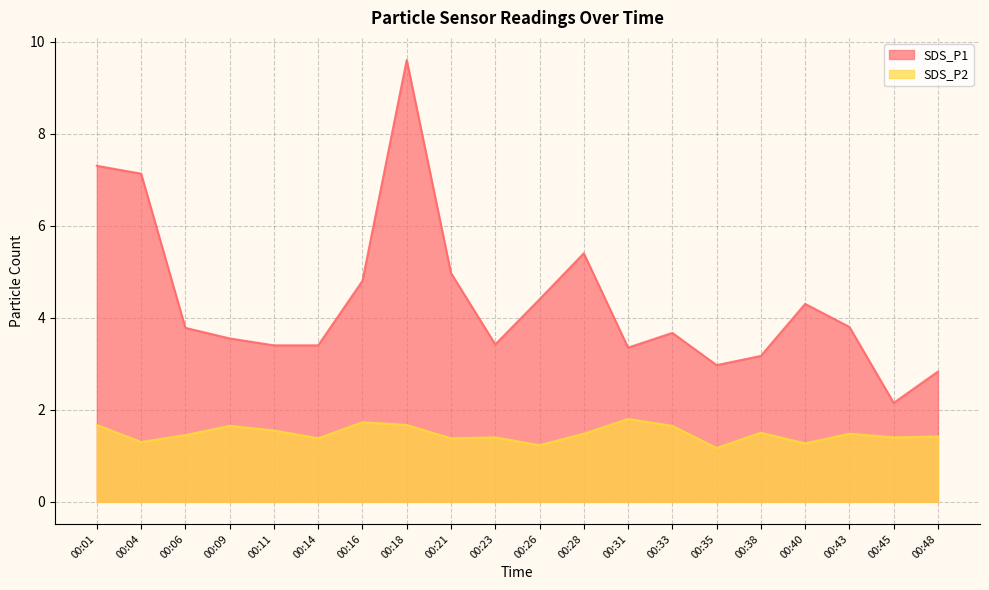

How many interior local valleys does the SDS_P1 series have?

4